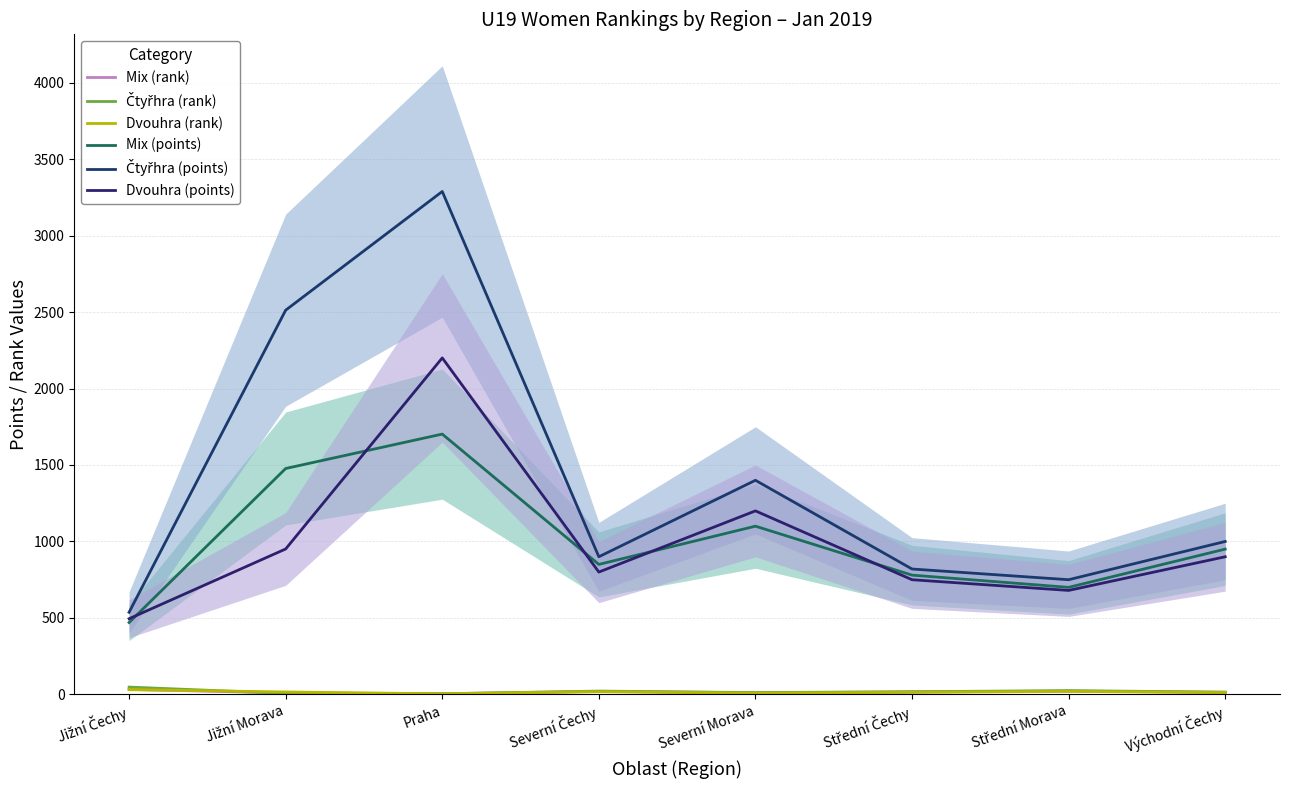

Where is the first local maximum for Mix (points)?

Praha